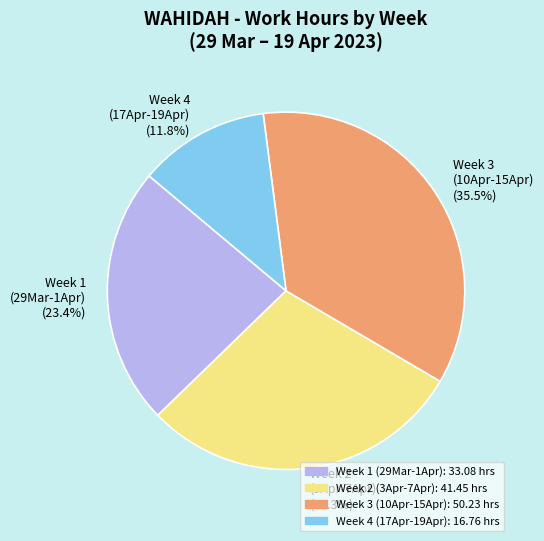

Between Week 3 (10Apr-15Apr) and Week 1 (29Mar-1Apr), which is larger?

Week 3 (10Apr-15Apr)